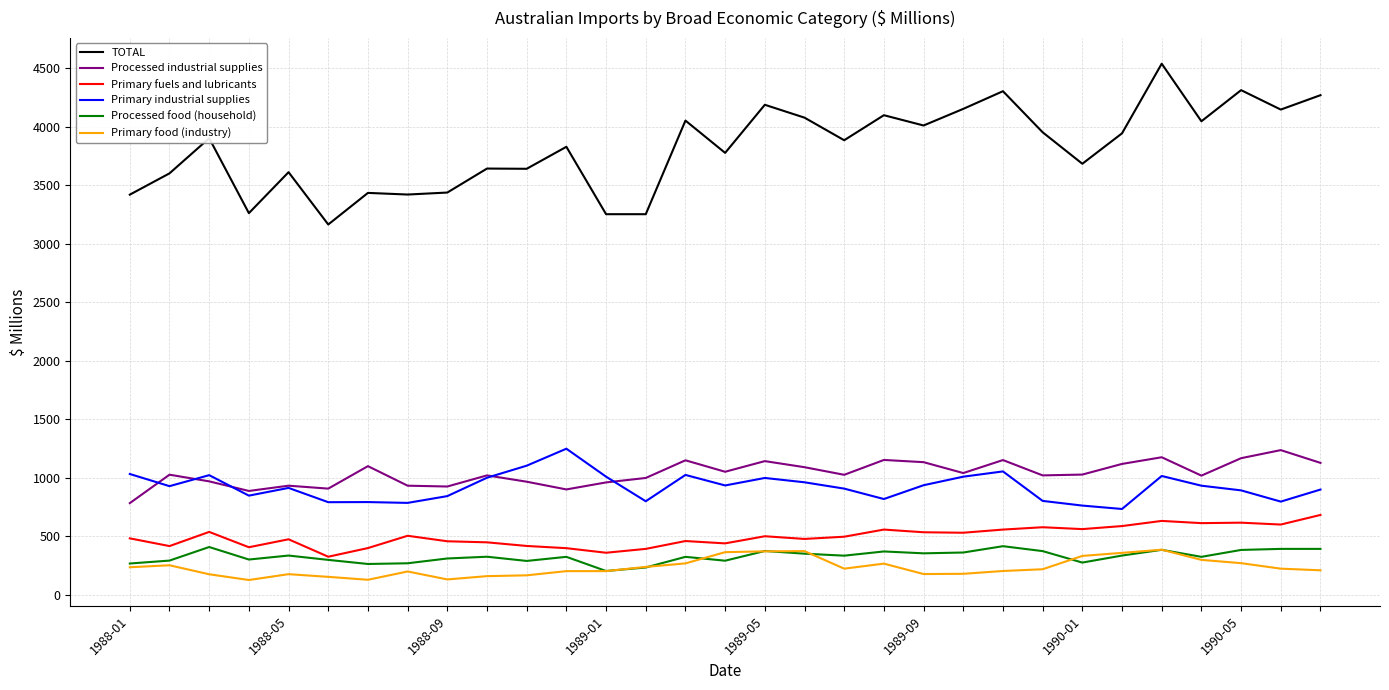

Which series has the widest spread of values?

TOTAL